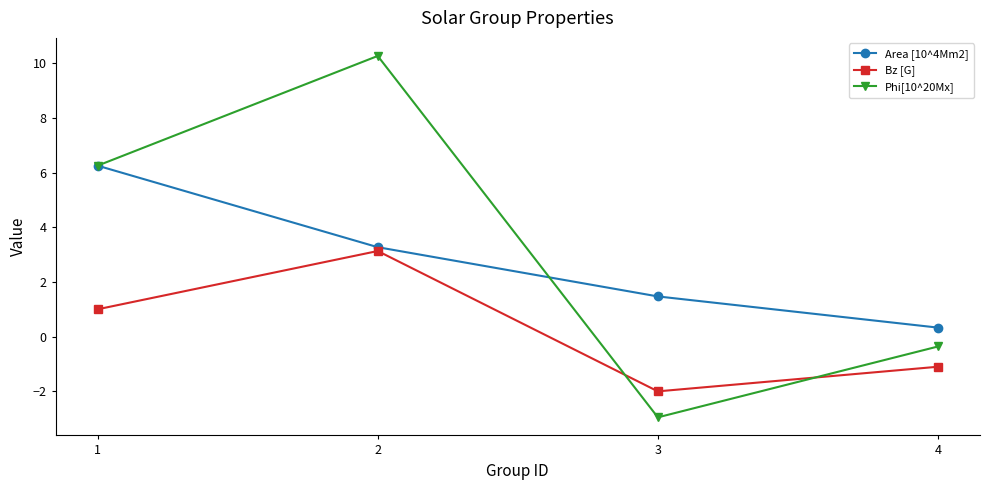

Rank the categories by Phi[10^20Mx] value from lowest to highest.

3, 4, 1, 2